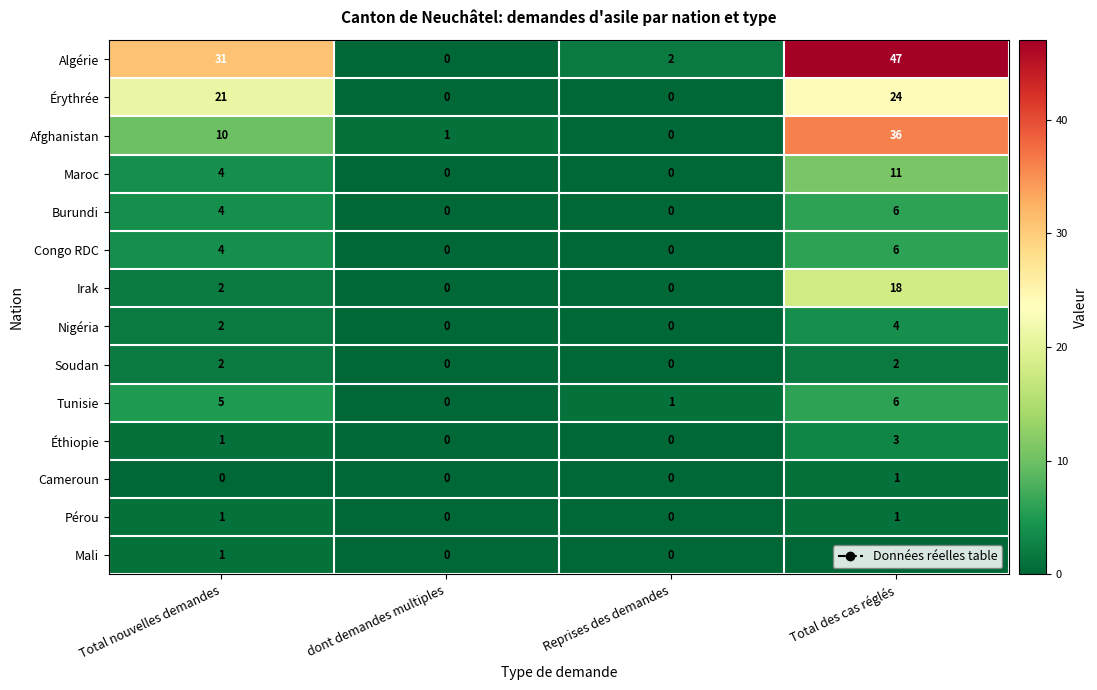

What is the sum of all Algérie values?

80